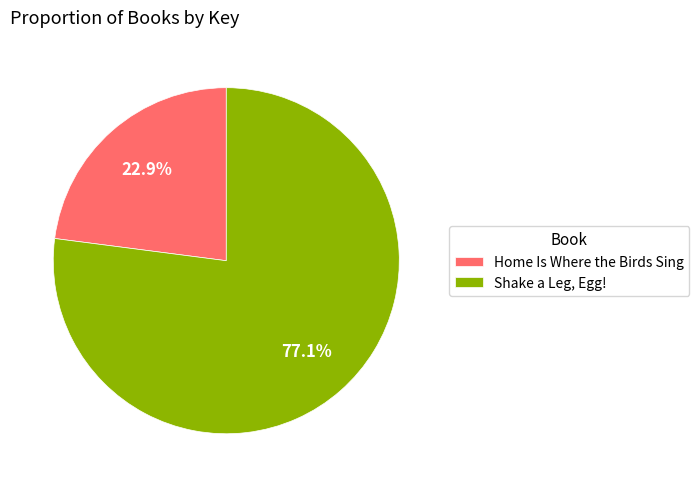

Does any single category account for the majority?

Yes